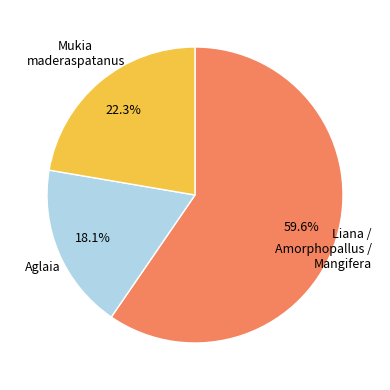

Does any single category account for the majority?

Yes